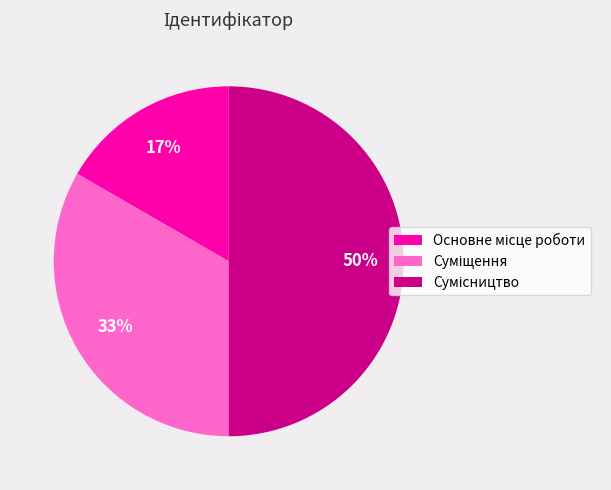

To the nearest percent, what is the difference between the largest and smallest slice percentages?

33%